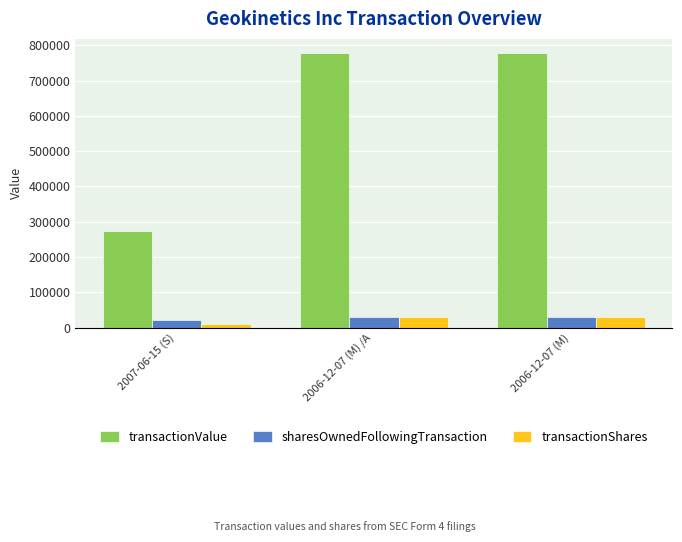

How many groups of bars are there?

3